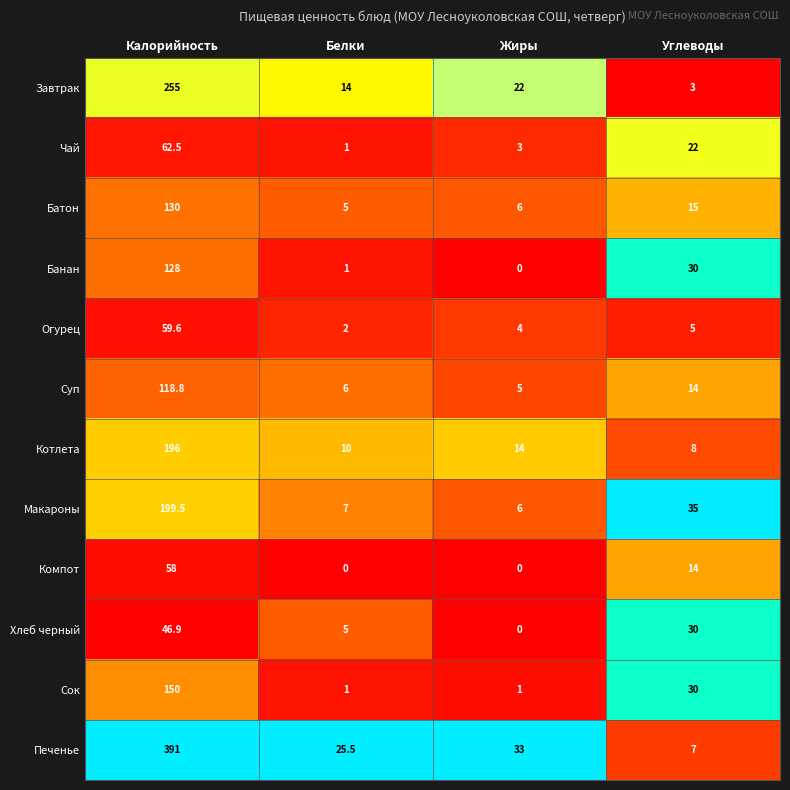

Which series has the widest spread of values?

Печенье